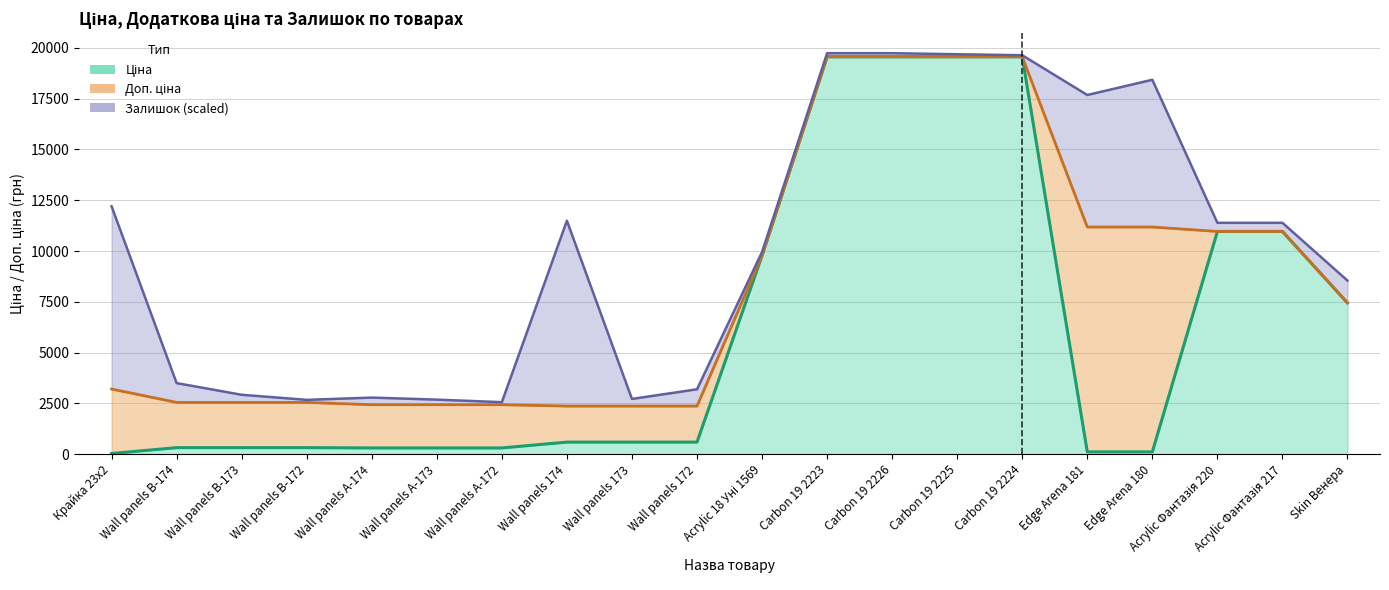

Count the number of categories in the chart.

20